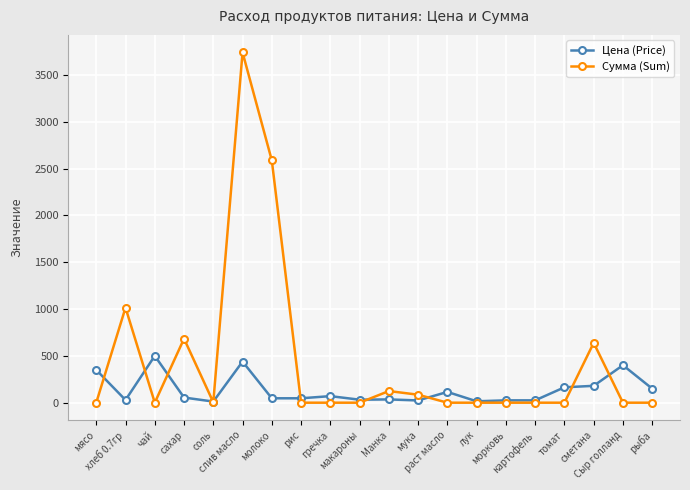

Which series has the largest range (max minus min)?

Сумма (Sum)